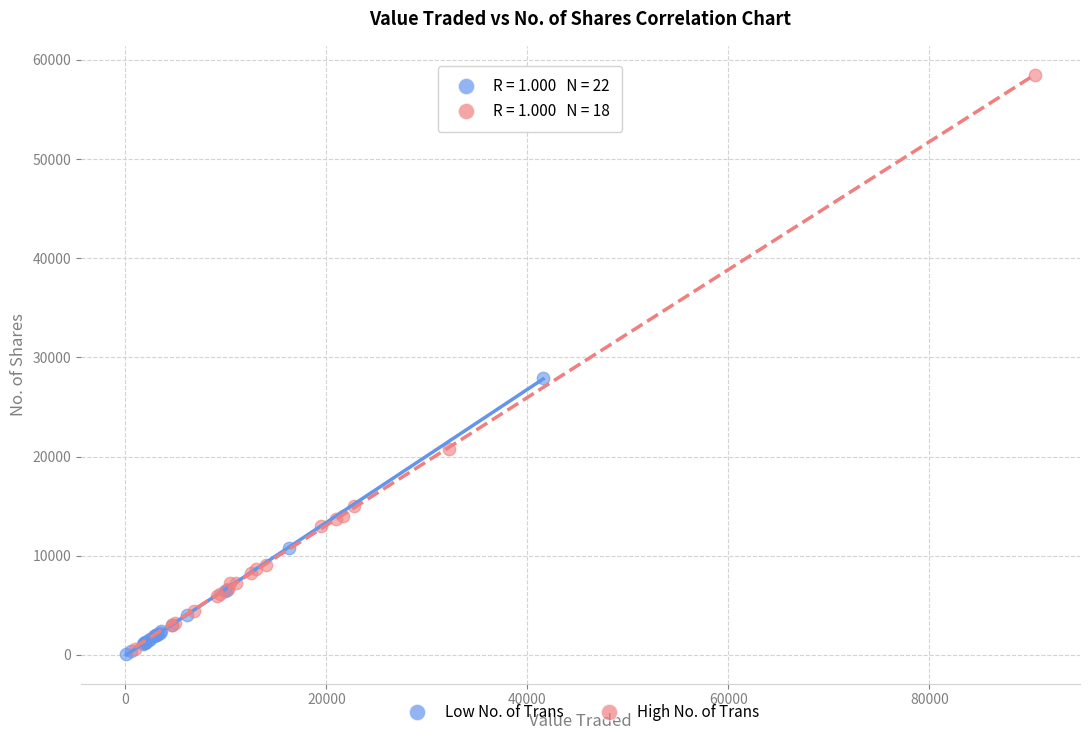

Which series has the widest spread of Y values?

High No. of Trans